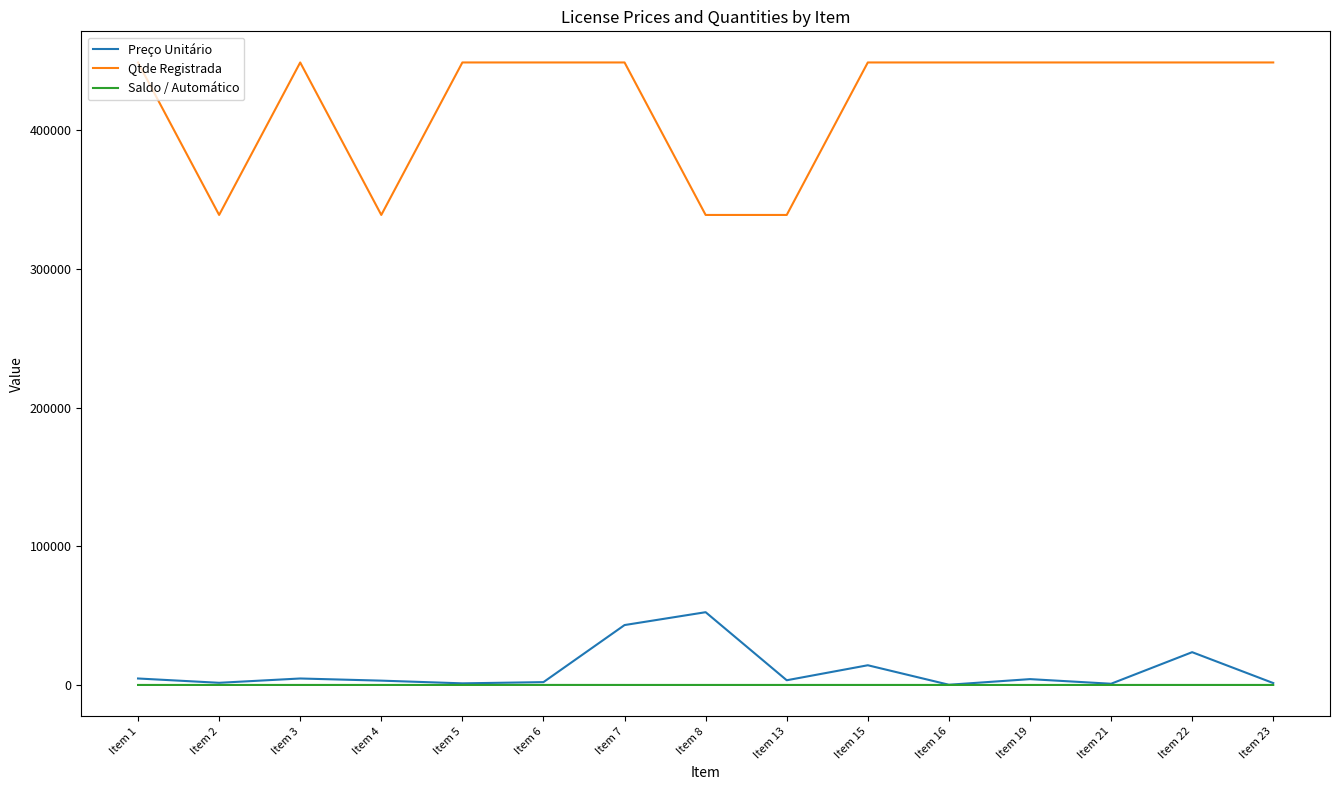

How many lines are shown in the chart?

3